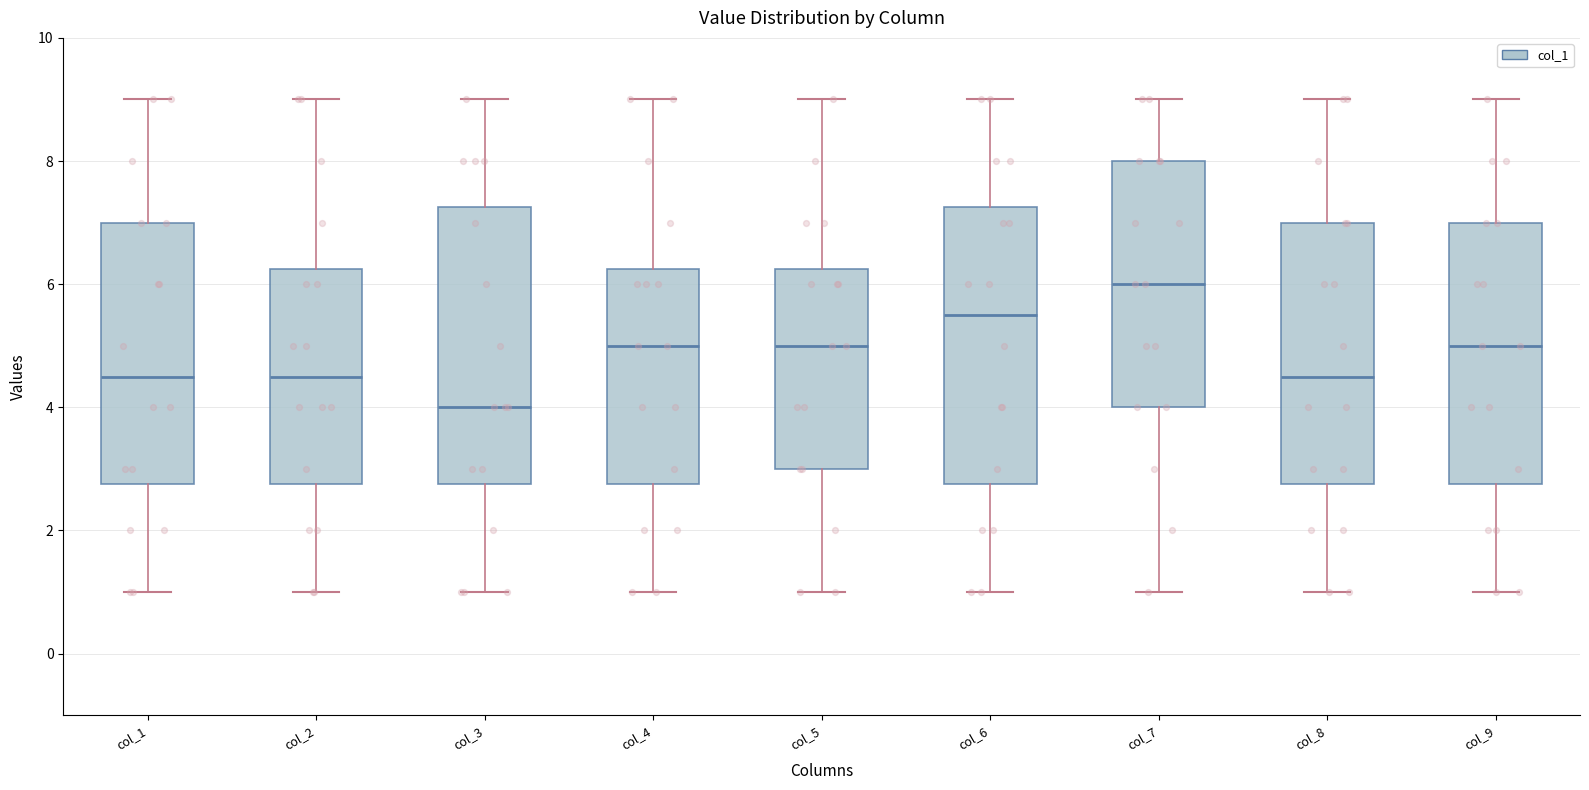

Where does the lower whisker of the box for col_5 end on the y-axis? The values are not printed on the chart, so give them approximately, as read against the axis.

1.0